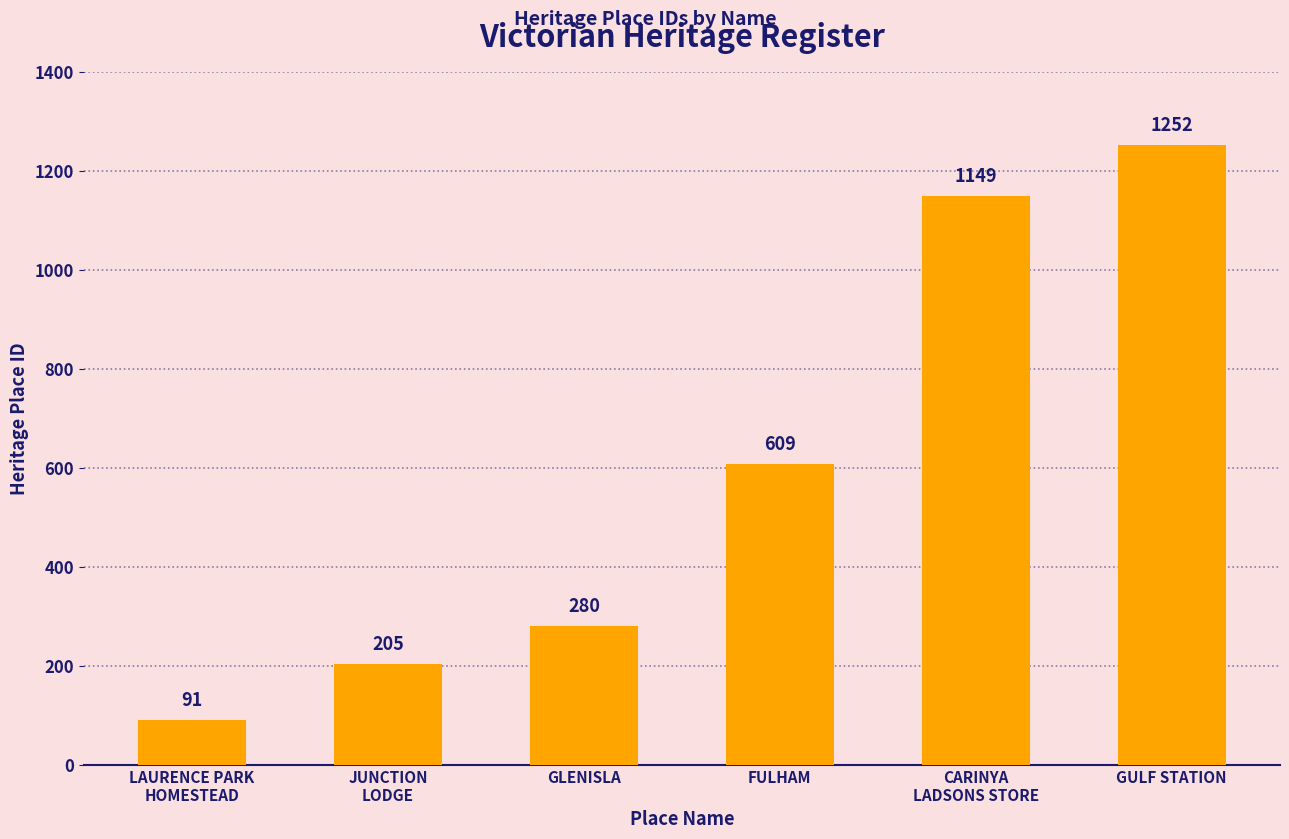

Is it true that the value at FULHAM is 609?

True